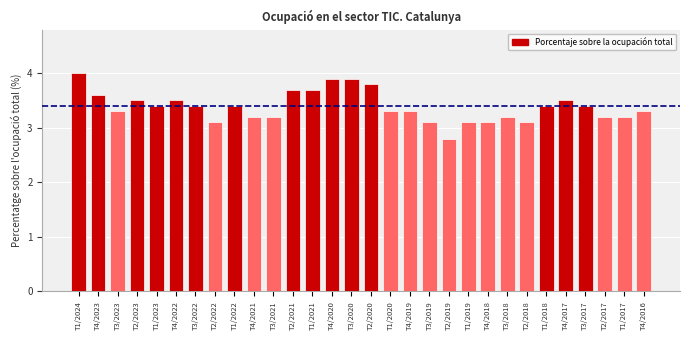

Reading right to left, list all the values displayed in this chart.

T4/2016=3.3	T1/2017=3.2	T2/2017=3.2	T3/2017=3.4	T4/2017=3.5	T1/2018=3.4	T2/2018=3.1	T3/2018=3.2	T4/2018=3.1	T1/2019=3.1	T2/2019=2.8	T3/2019=3.1	T4/2019=3.3	T1/2020=3.3	T2/2020=3.8	T3/2020=3.9	T4/2020=3.9	T1/2021=3.7	T2/2021=3.7	T3/2021=3.2	T4/2021=3.2	T1/2022=3.4	T2/2022=3.1	T3/2022=3.4	T4/2022=3.5	T1/2023=3.4	T2/2023=3.5	T3/2023=3.3	T4/2023=3.6	T1/2024=4.0